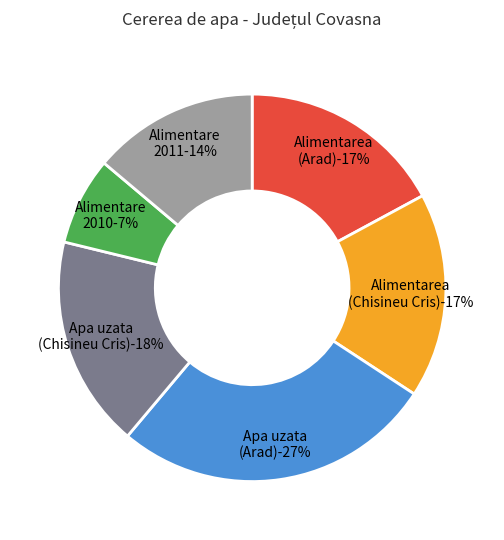

How much of the chart is everything except Alimentarea cu apa (Arad)?

82.9%